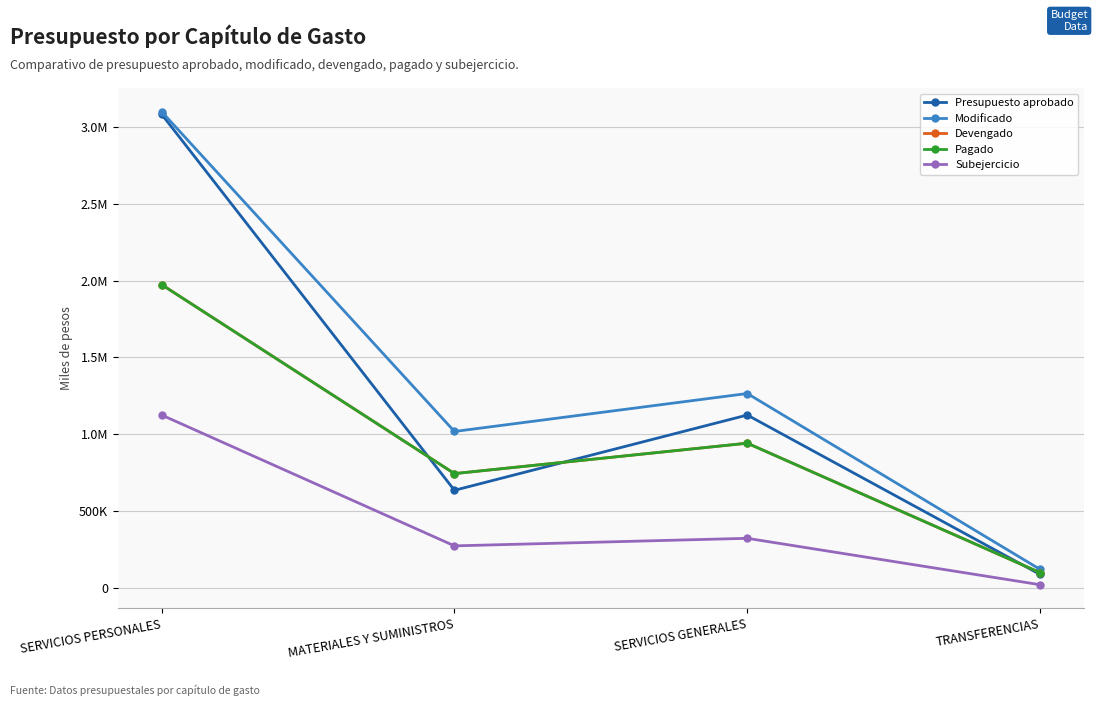

At TRANSFERENCIAS, list the series in order from largest to smallest.

Modificado, Devengado, Pagado, Presupuesto aprobado, Subejercicio